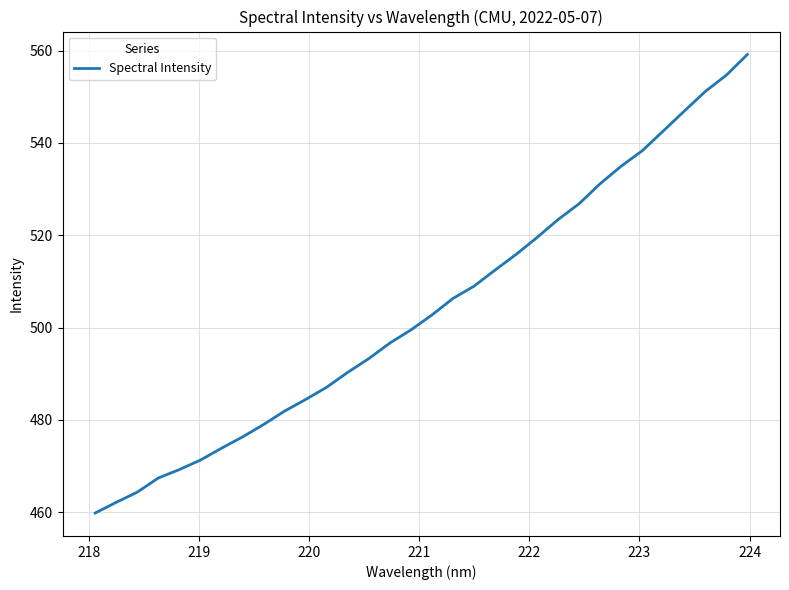

What is the difference between the maximum and minimum values?

99.4